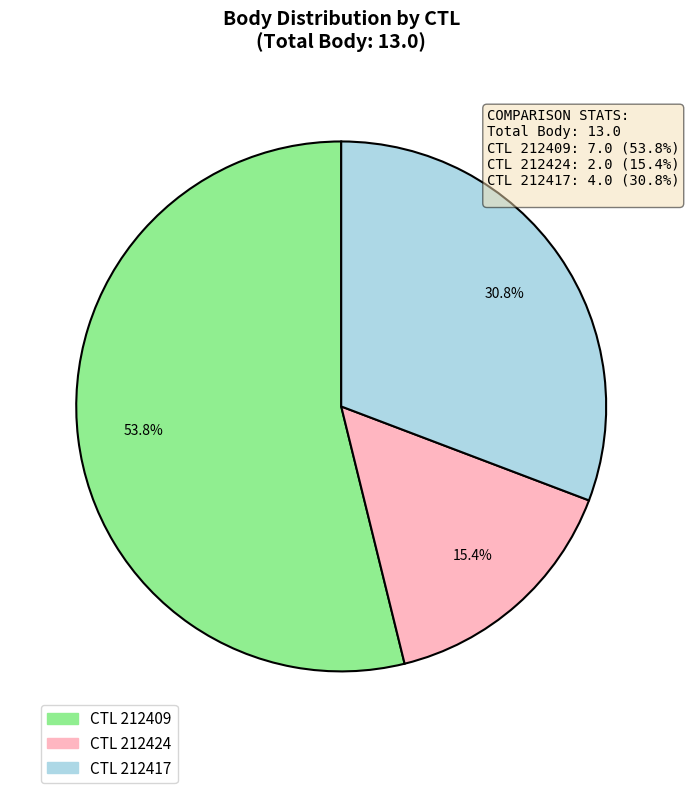

Does any single category account for the majority?

Yes